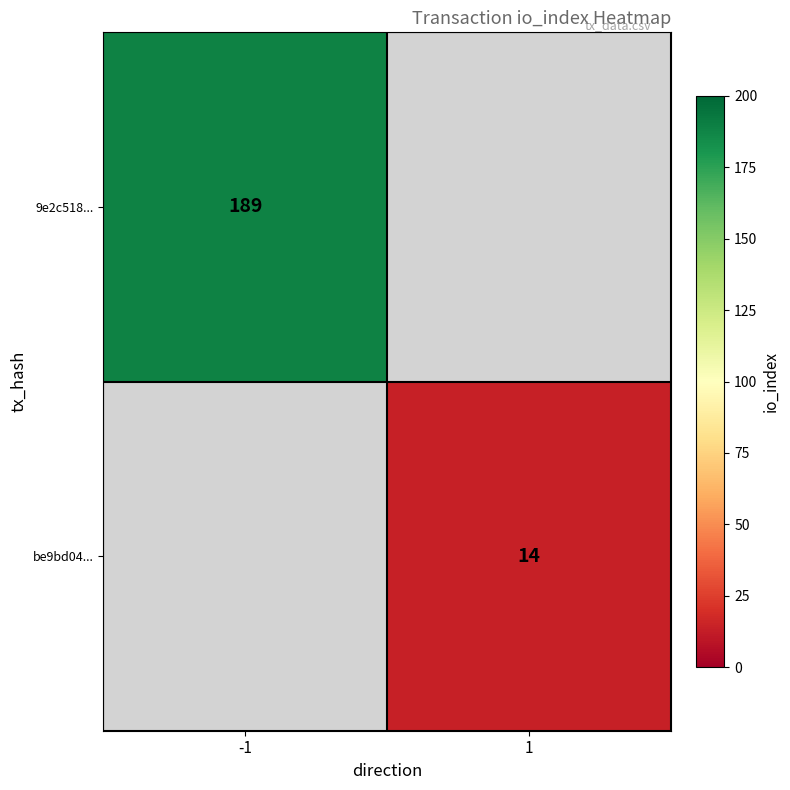

The be9bd04... series shows 14 at 1. True or false?

True